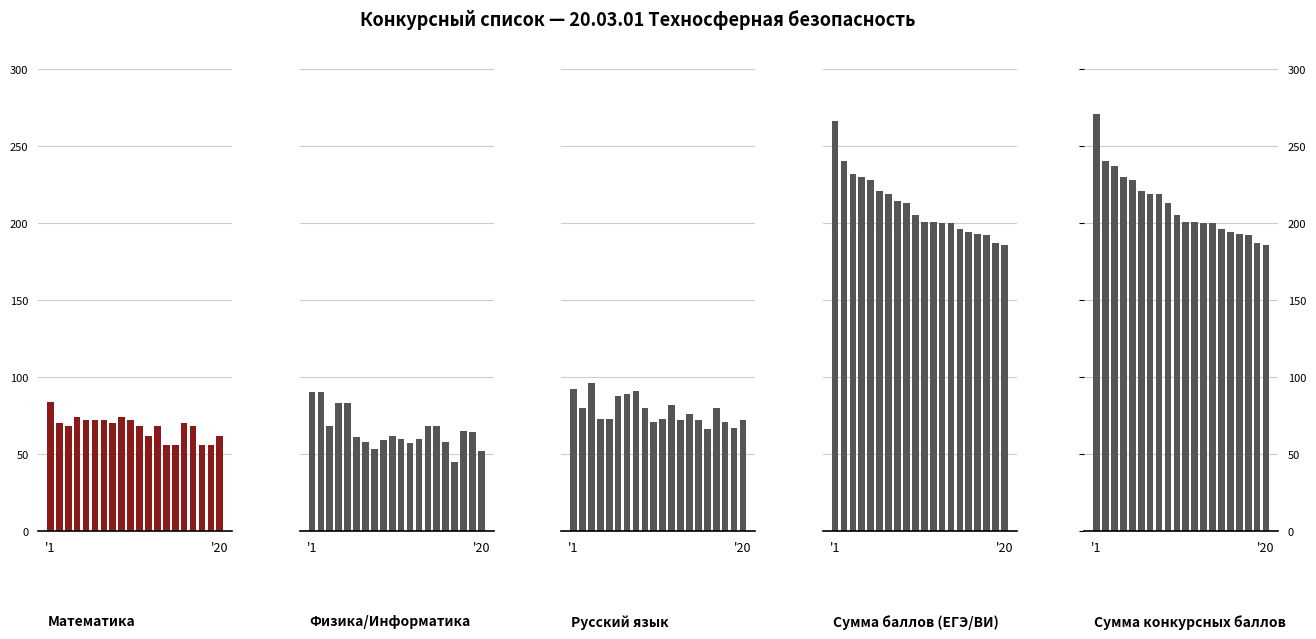

At which category is the sum across all series the highest?

'1